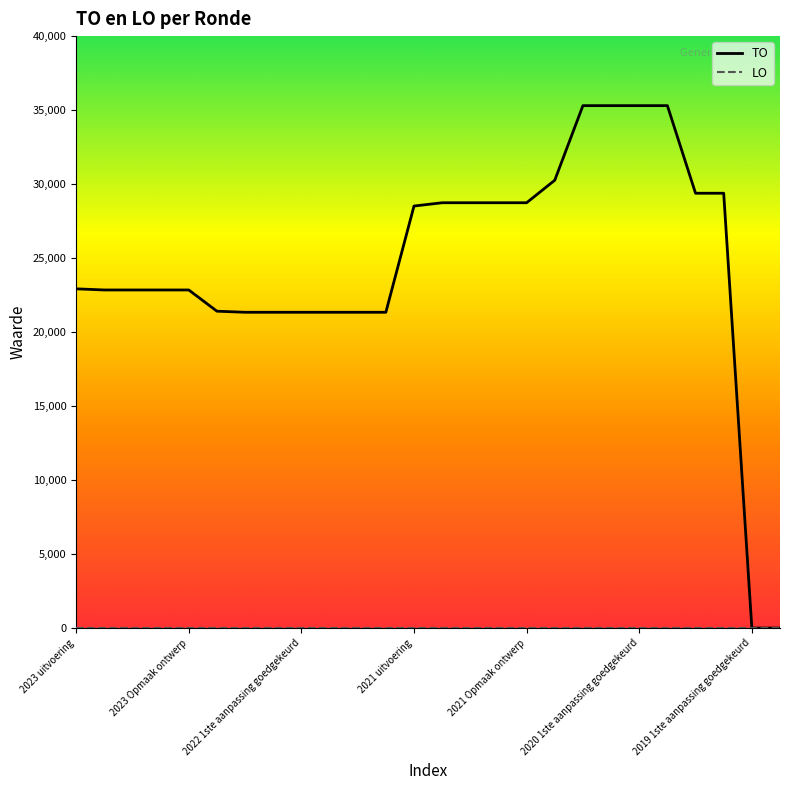

What is the greatest value displayed?

35302